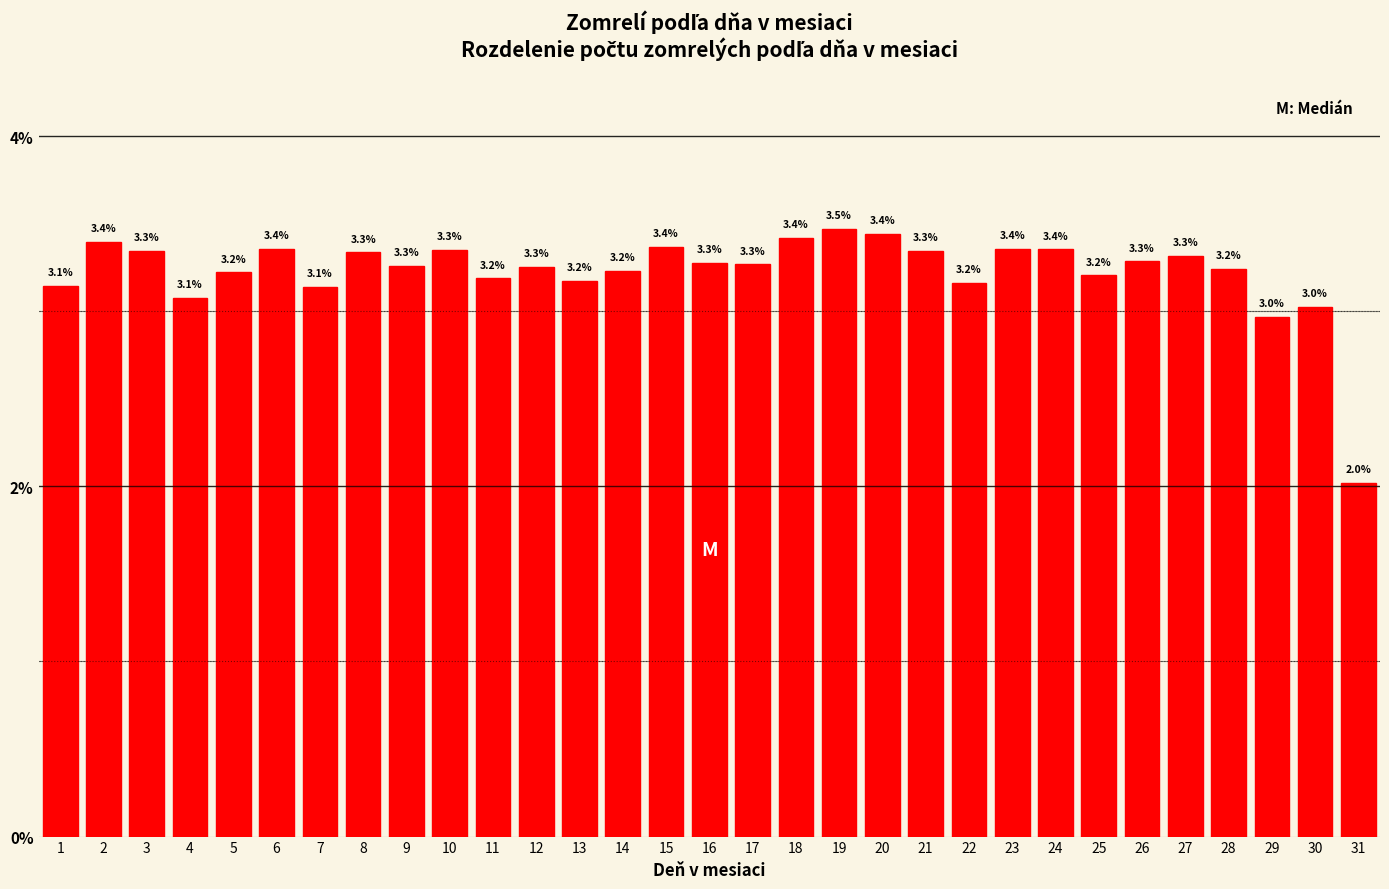

Reading left to right, transcribe all the data shown in this chart.

3.1	3.4	3.3	3.1	3.2	3.4	3.1	3.3	3.3	3.3	3.2	3.3	3.2	3.2	3.4	3.3	3.3	3.4	3.5	3.4	3.3	3.2	3.4	3.4	3.2	3.3	3.3	3.2	3.0	3.0	2.0